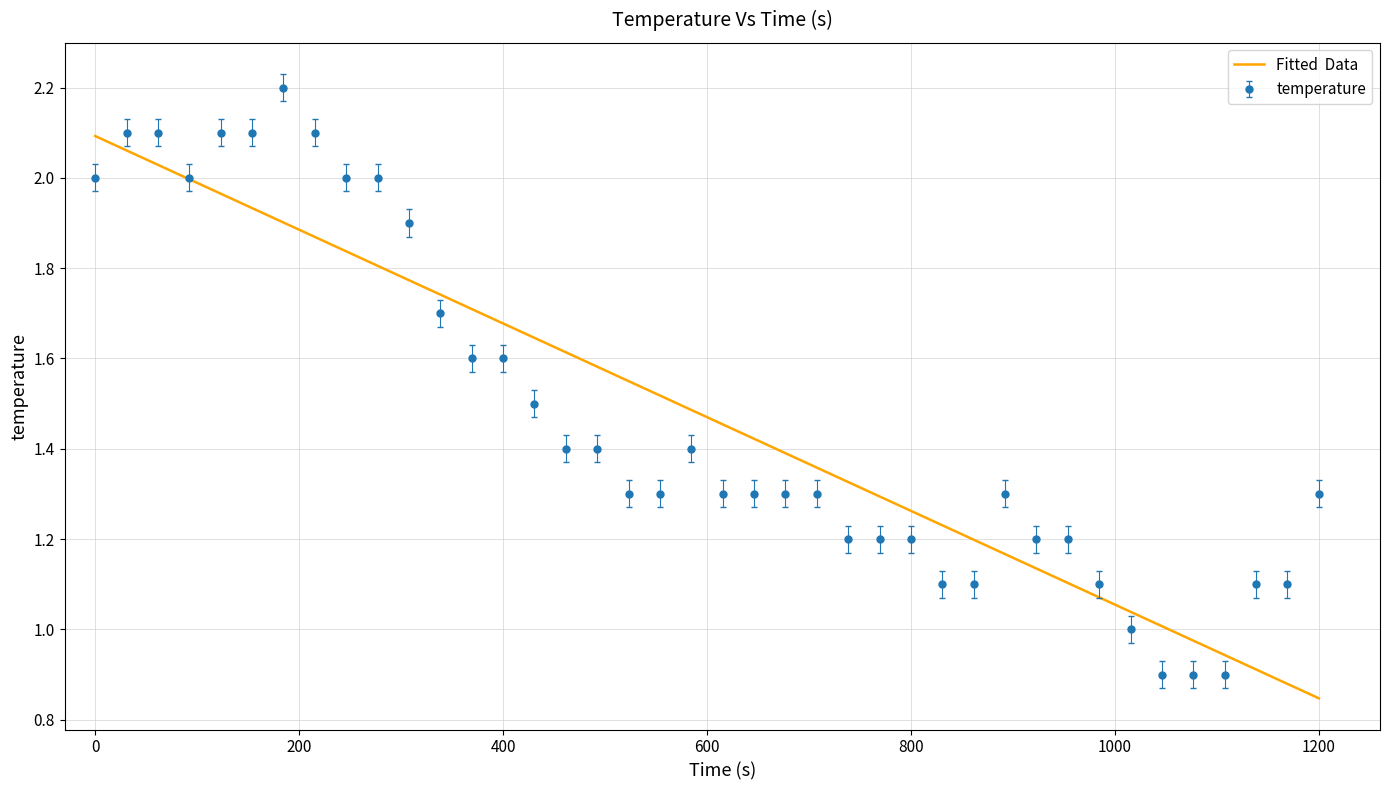

What is the maximum value shown in the chart?

2.2